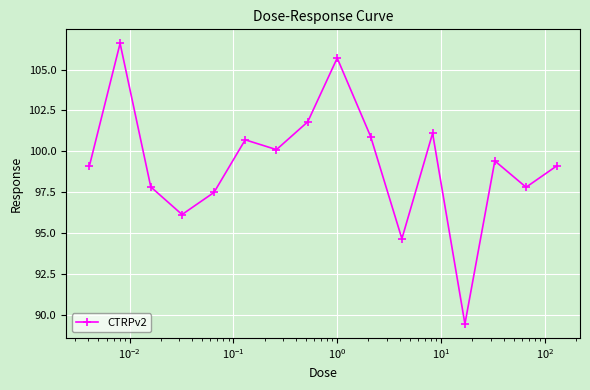

What is the minimum value shown in the chart?

89.4